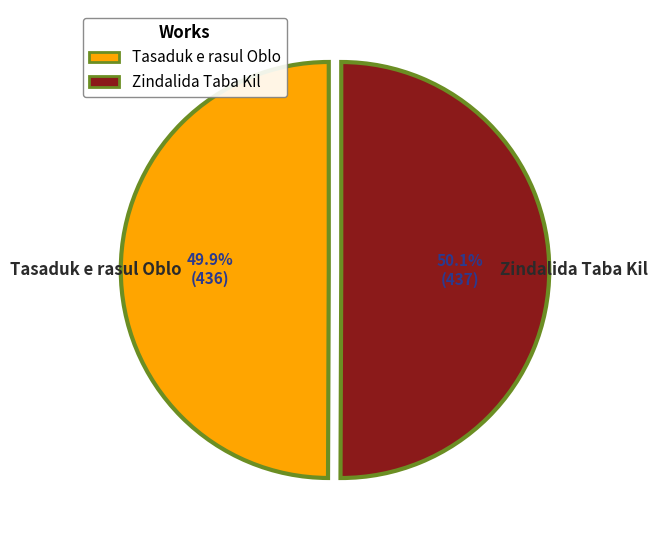

Is there any slice that represents more than half of the pie?

Yes